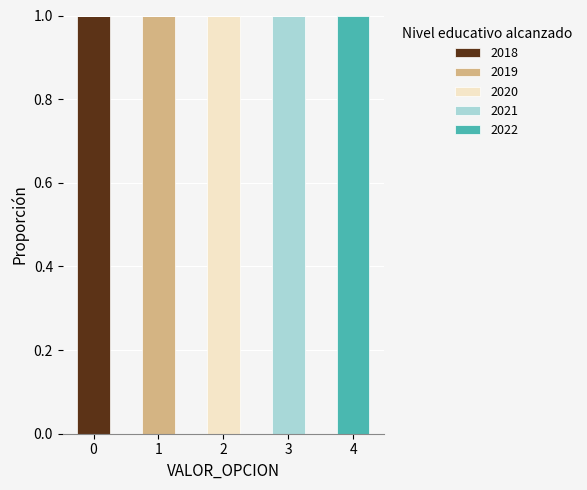

Is it true that 2018 equals 0 at 4?

True